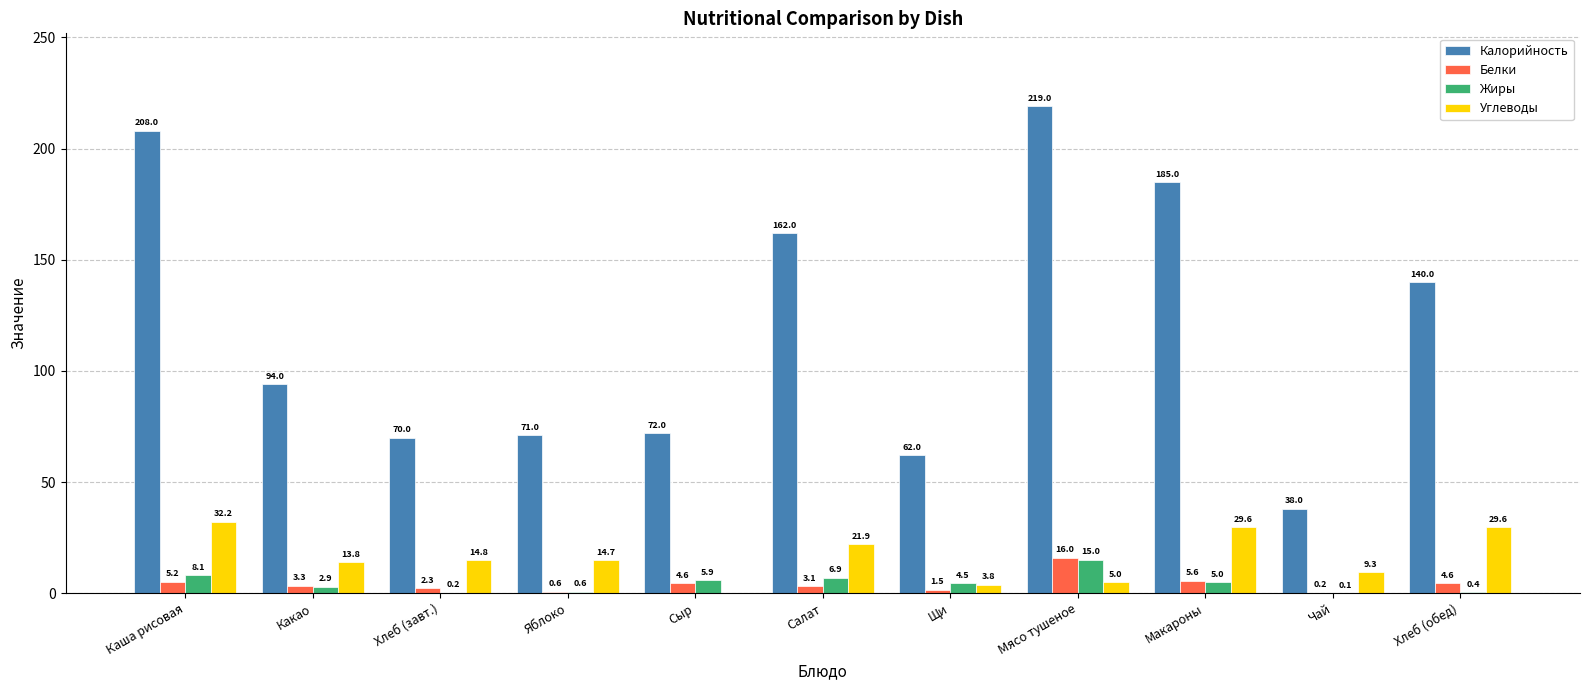

Reading right to left, what are all the values shown in this chart?

Калорийность: 140.0	38.0	185.0	219.0	62.0	162.0	72.0	71.0	70.0	94.0	208.0
Белки: 4.6	0.2	5.6	16.0	1.5	3.1	4.6	0.6	2.3	3.3	5.2
Жиры: 0.4	0.1	5.0	15.0	4.5	6.9	5.9	0.6	0.2	2.9	8.1
Углеводы: 29.6	9.3	29.6	5.0	3.8	21.9	0.0	14.7	14.8	13.8	32.2